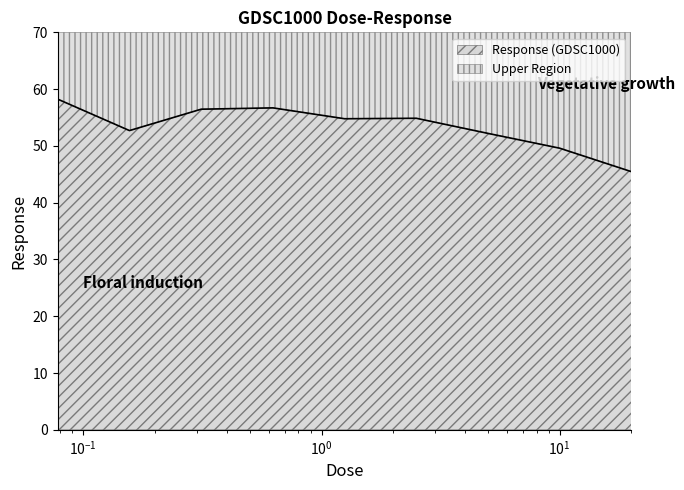

What value does the data have at 0.15625?

52.7